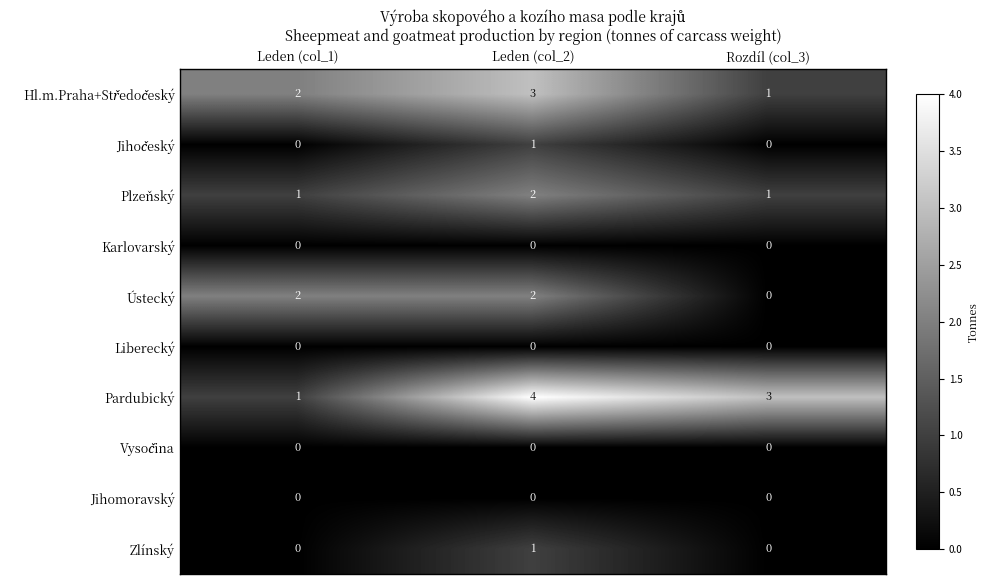

Which series has the largest range (max minus min)?

Pardubický